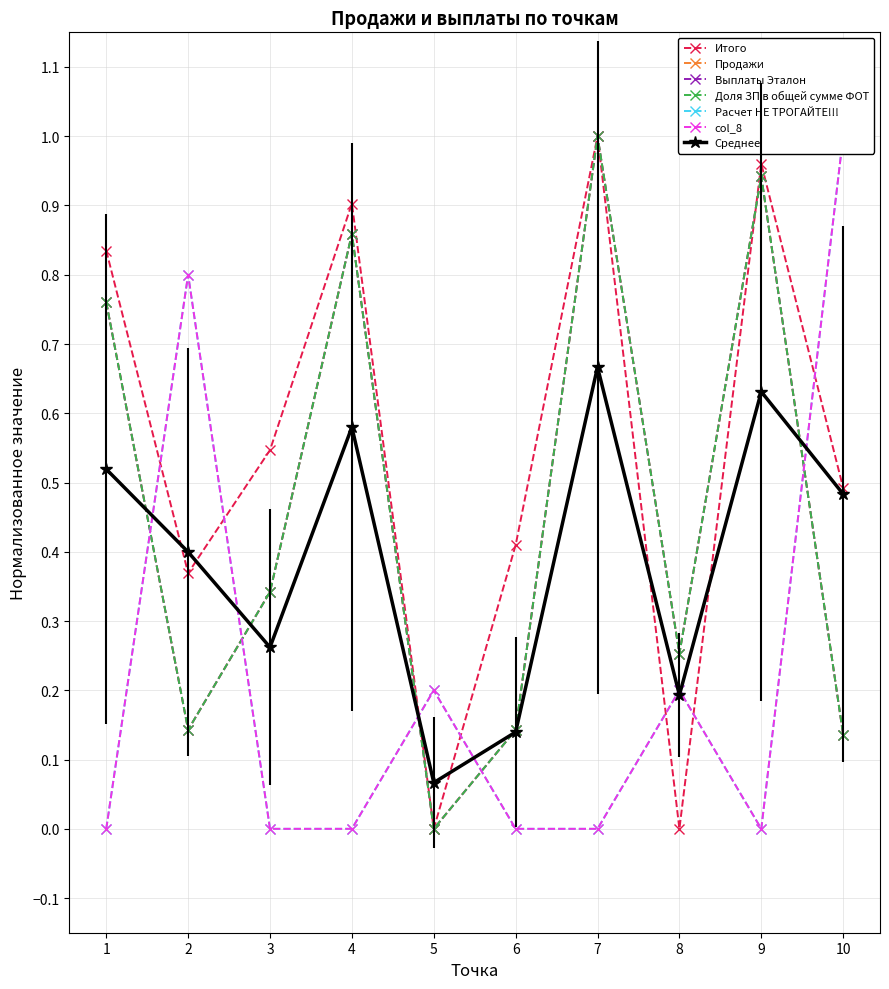

Between 1 and 8, which series saw the biggest shift?

Итого